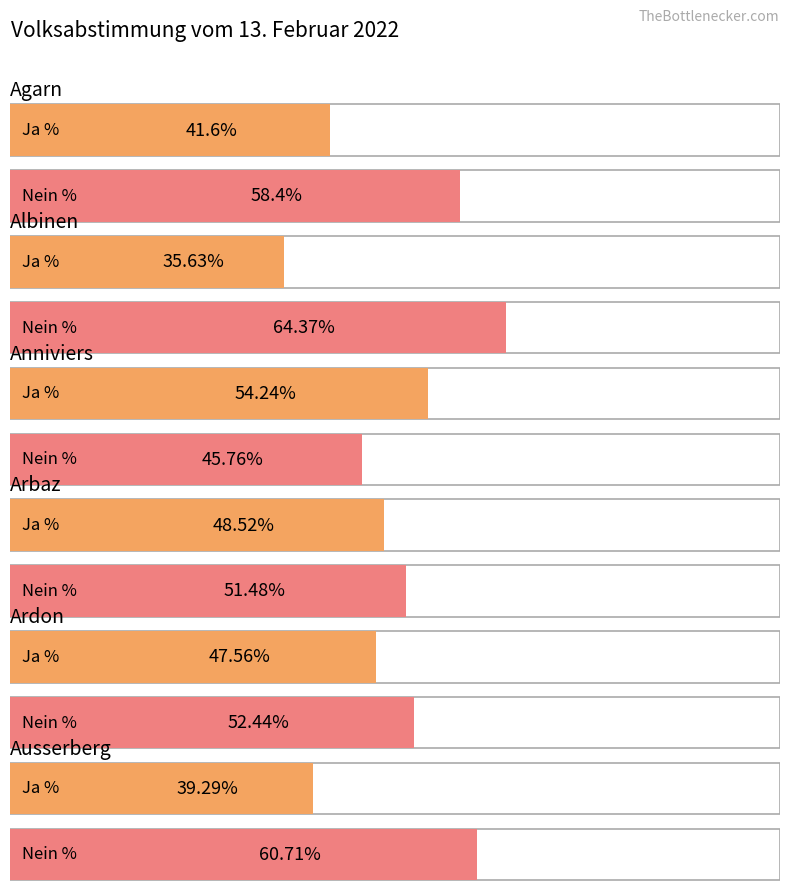

The value of Ja % at Ardon is 30.7. True or false?

False